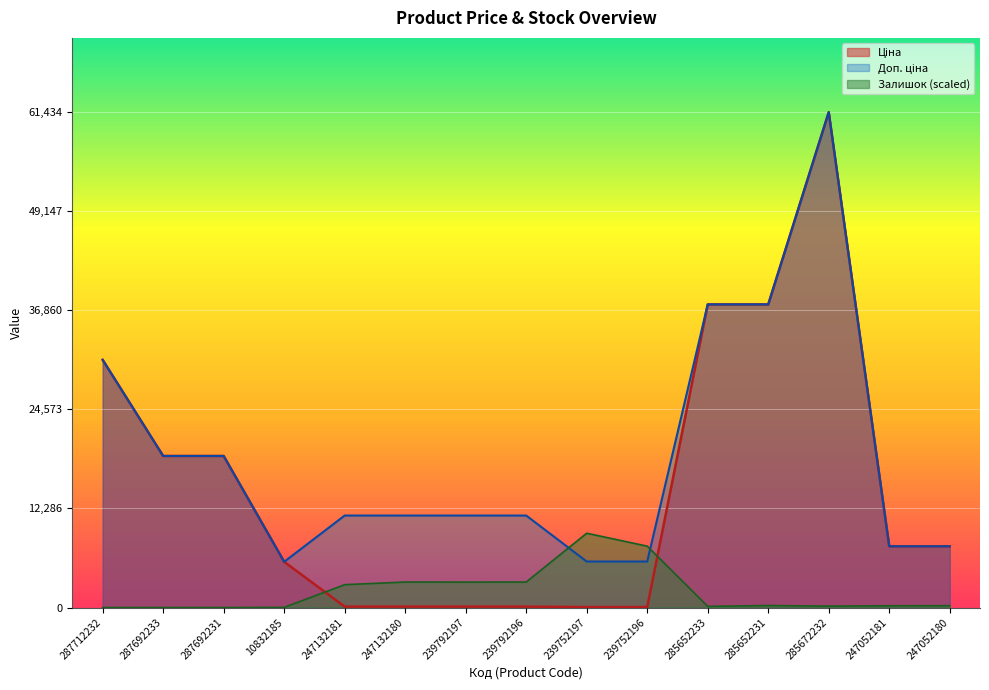

Where is the first local minimum for Доп. ціна?

10832185